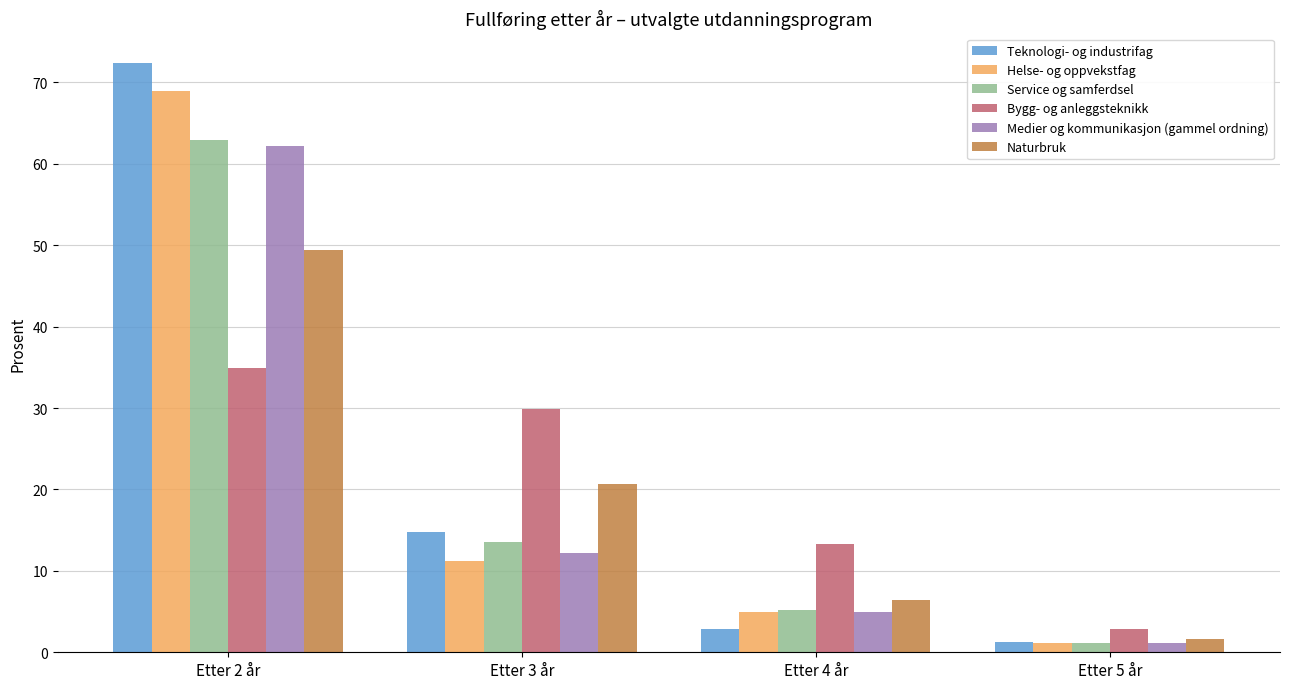

What is the highest value of the Teknologi- og industrifag series?

72.4